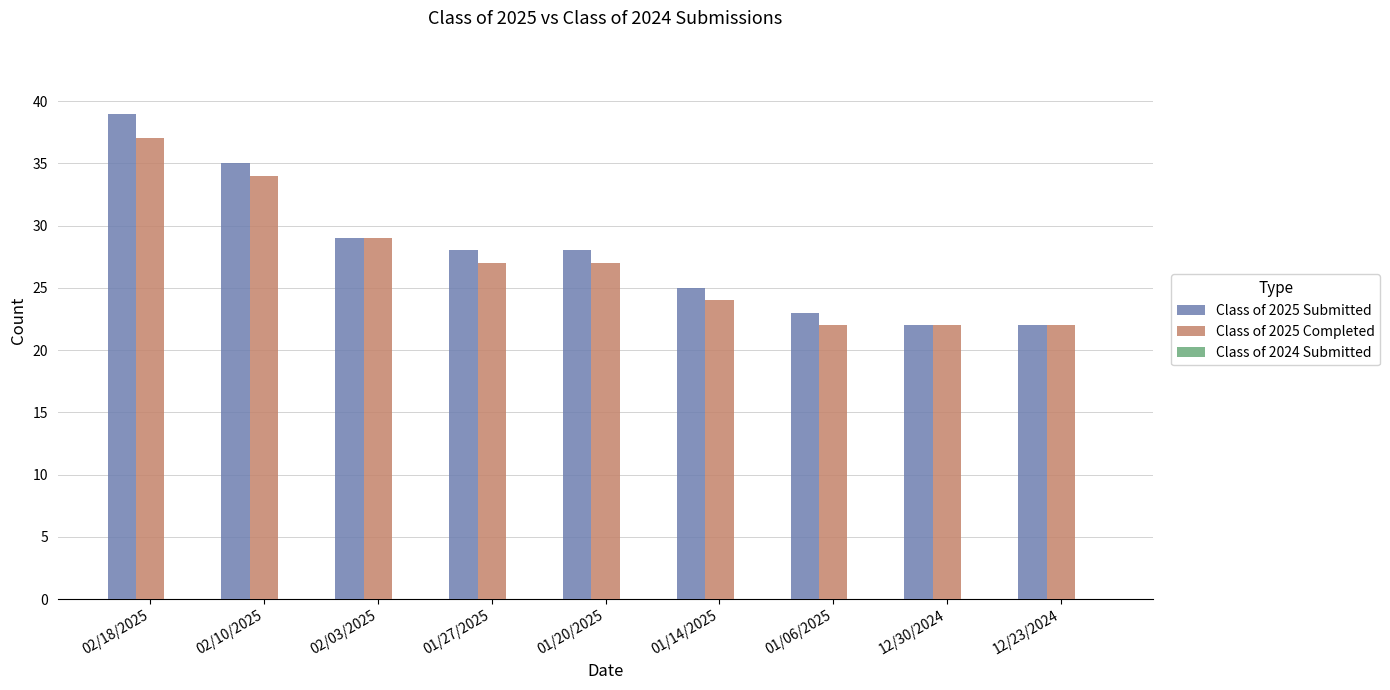

Rank the series by their maximum value, from lowest to highest.

Class of 2025 Completed, Class of 2025 Submitted